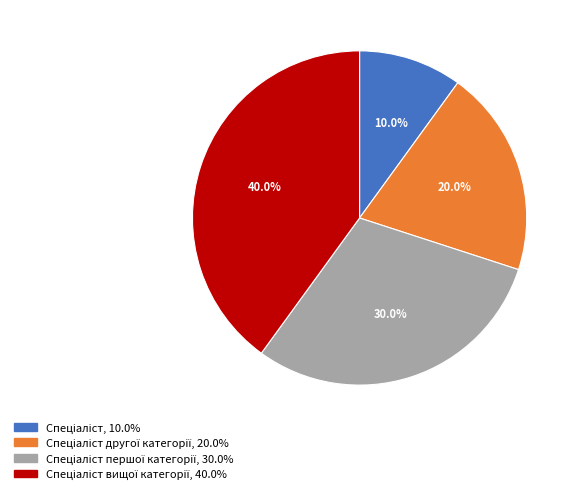

Count the number of slices in the pie.

4